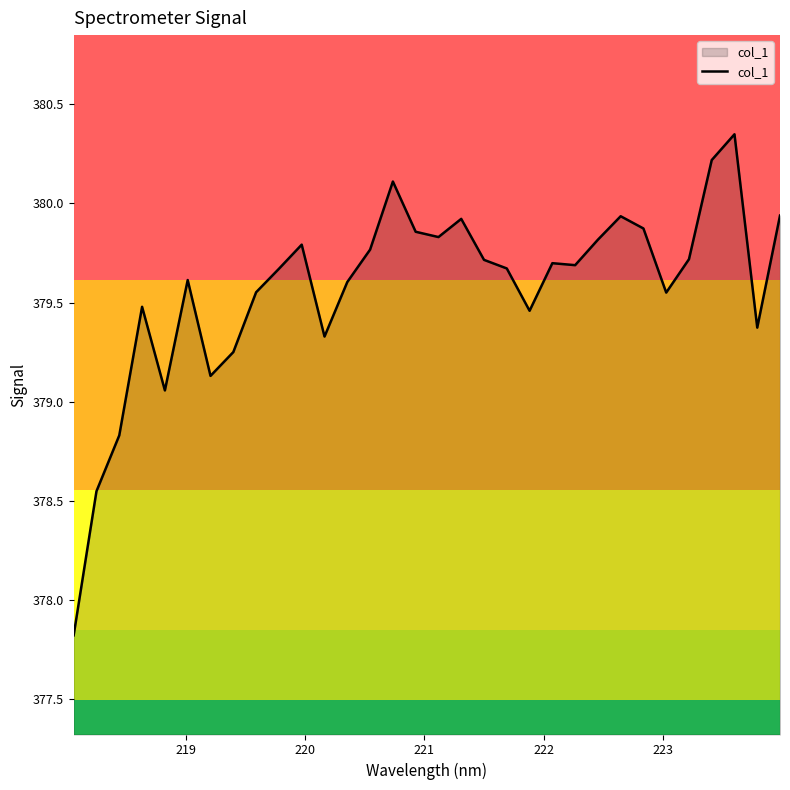

What is the smallest value displayed?

377.8